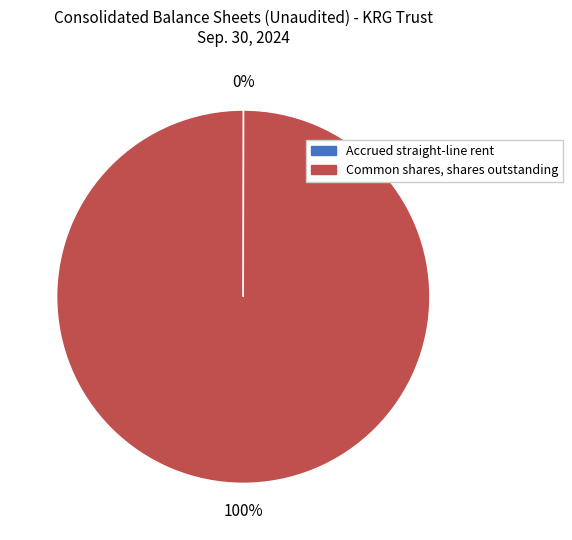

Does any single category account for the majority?

Yes